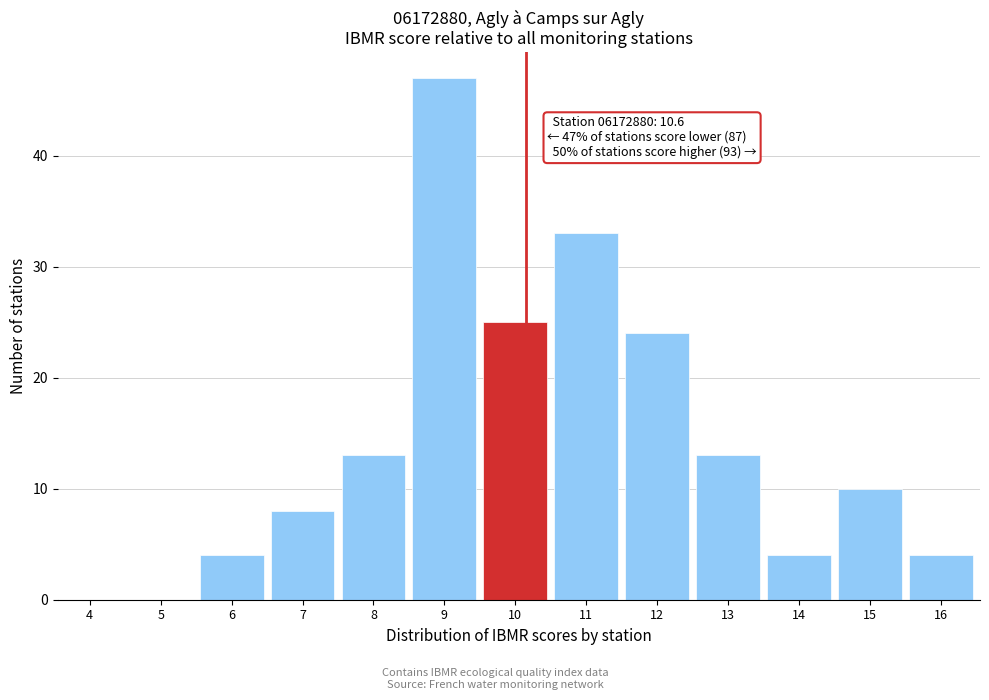

Reading left to right, what are all the values shown in this chart?

4=0	5=0	6=4	7=8	8=13	9=47	10=25	11=33	12=24	13=13	14=4	15=10	16=4